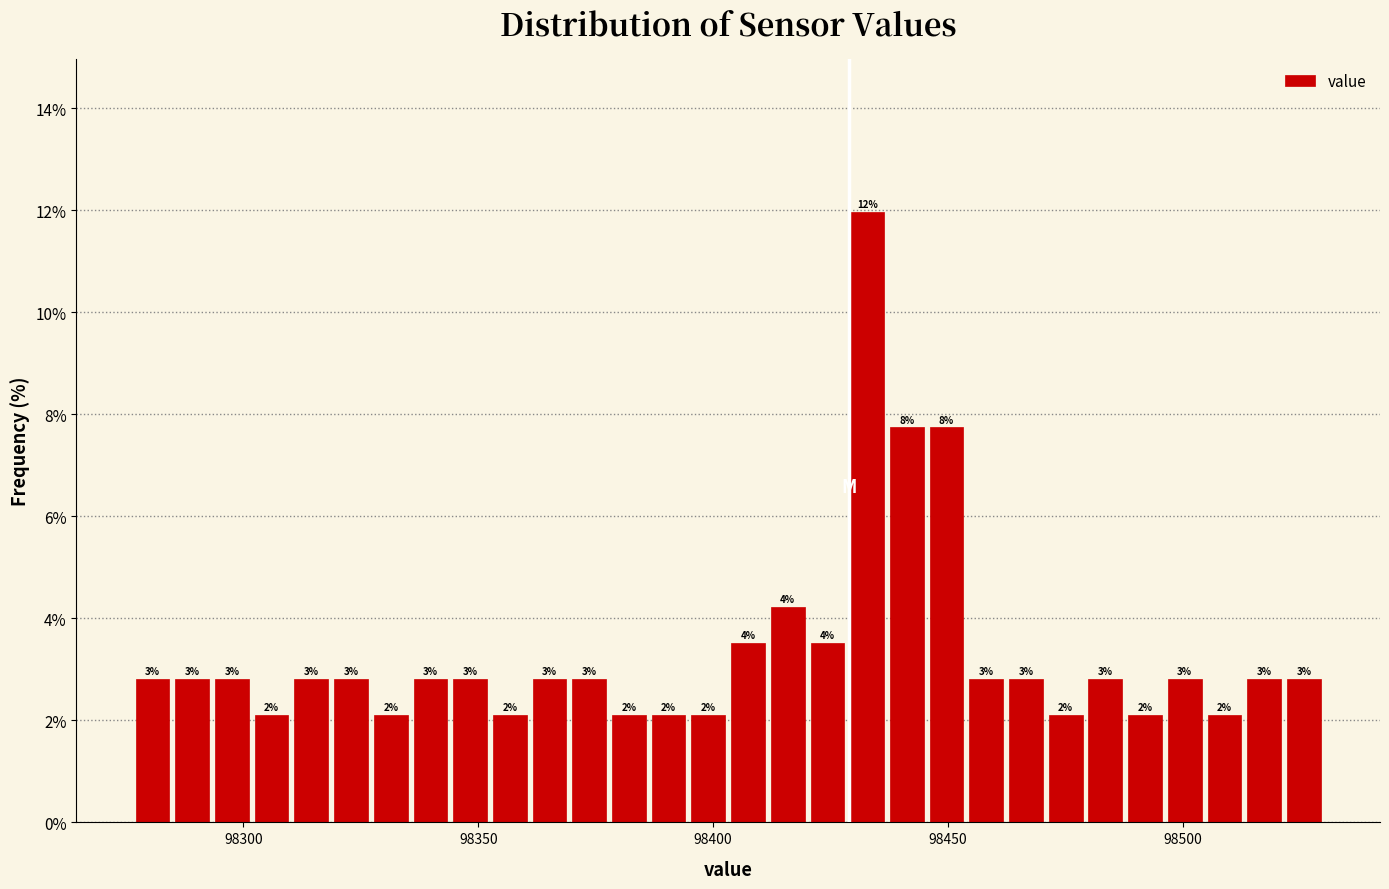

Read against the x-axis, roughly where is the centre of the tallest bar?

98435